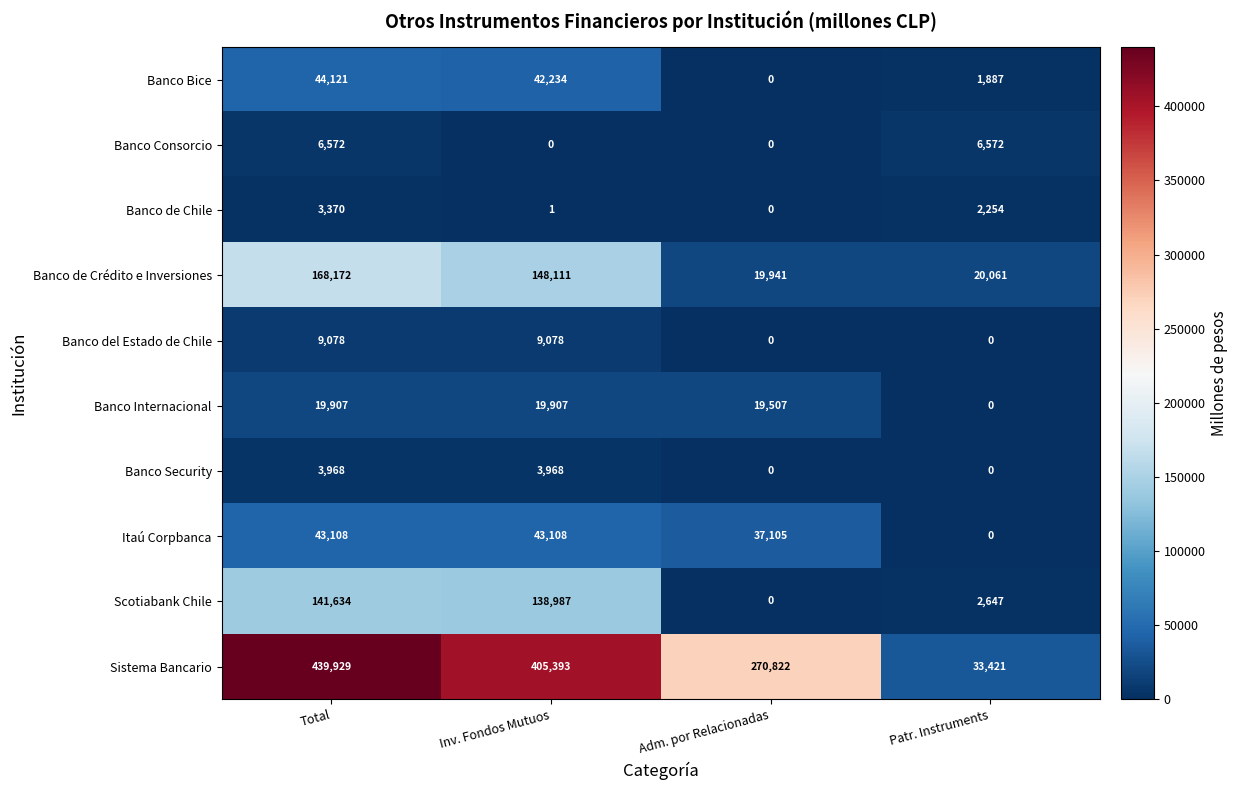

True or false: Banco Consorcio has a value of 6572 at Patr. Instruments.

True